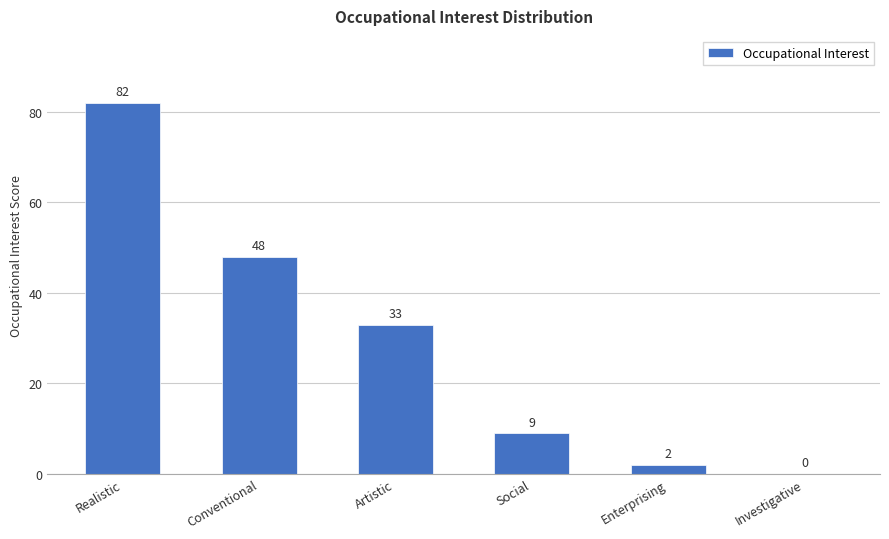

The value at Realistic is 82. True or false?

True